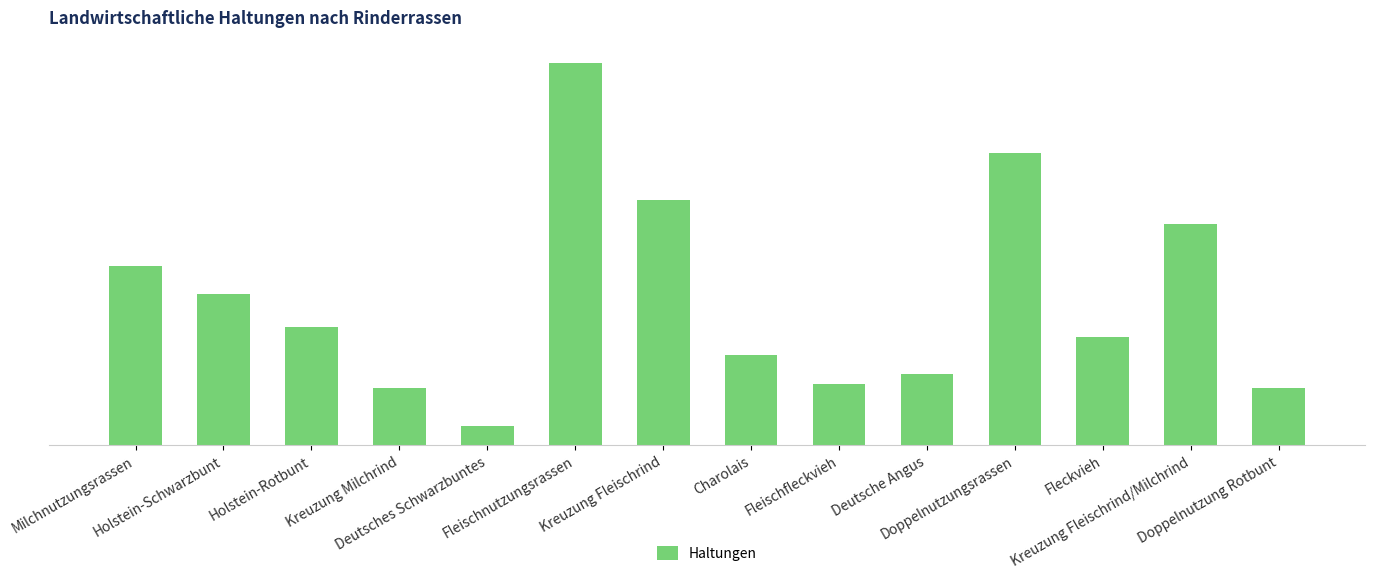

Reading left to right, transcribe all the data shown in this chart.

38	32	25	12	4	81	52	19	13	15	62	23	47	12